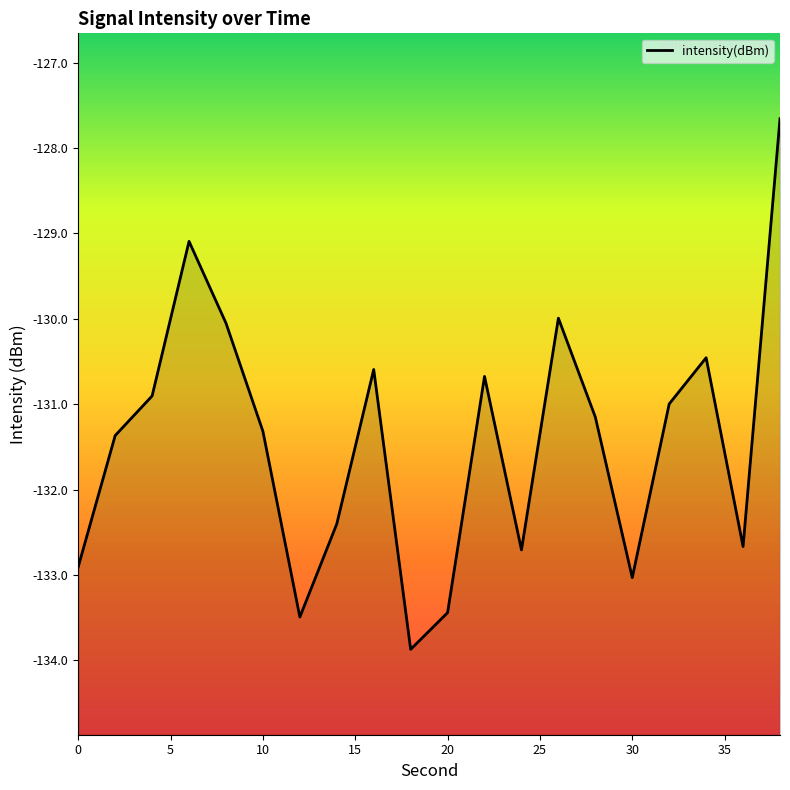

True or false: the data shows -232.4 at 0.

False